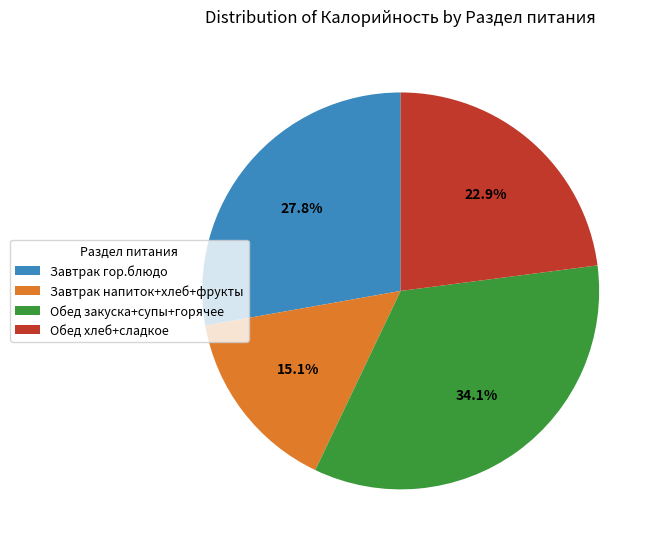

How much of the chart is everything except Обед закуска+супы+горячее?

65.9%